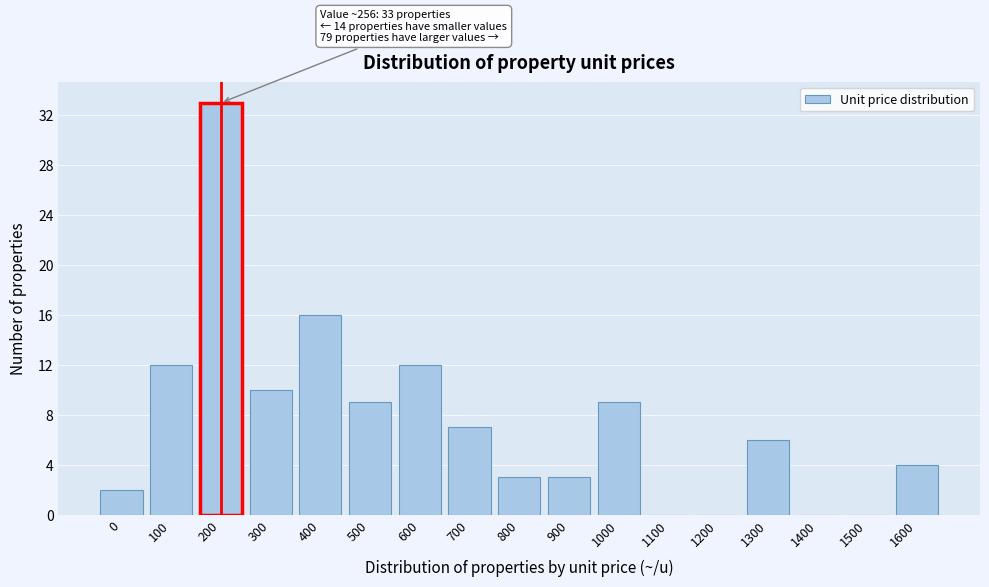

Reading left to right, list all the values displayed in this chart.

0=2	100=12	200=33	300=10	400=16	500=9	600=12	700=7	800=3	900=3	1000=9	1100=0	1200=0	1300=6	1400=0	1500=0	1600=4